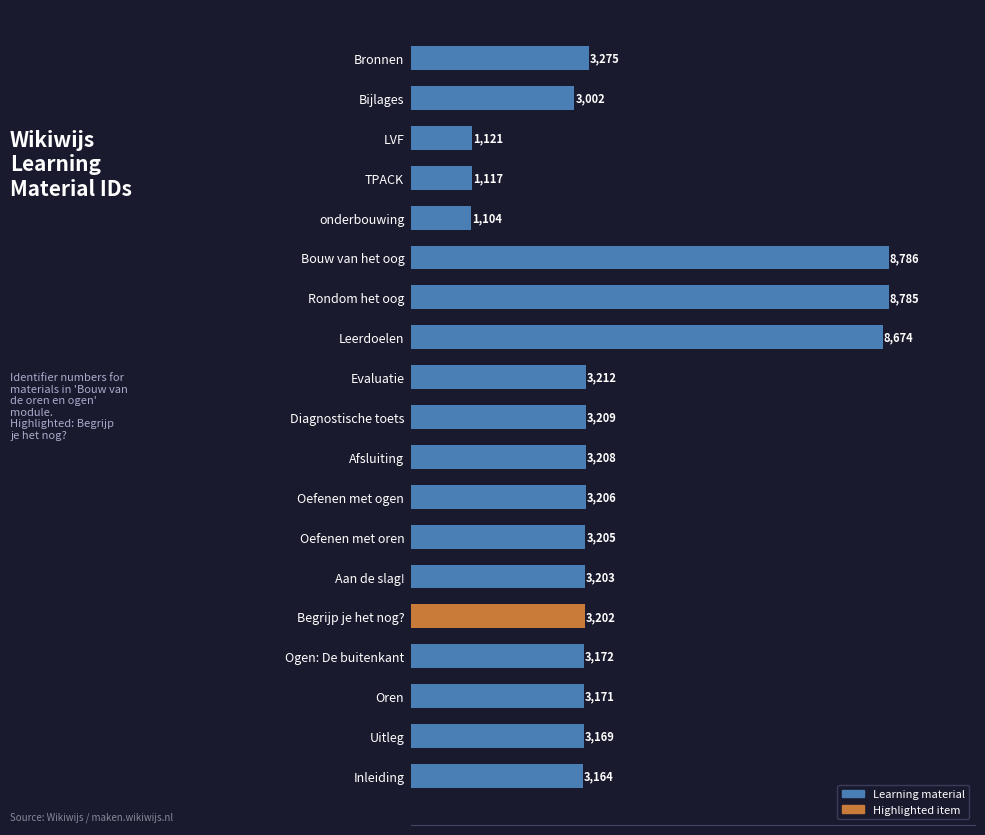

Reading bottom to top, what are all the values shown in this chart?

Inleiding=3164	Uitleg=3169	Oren=3171	Ogen: De buitenkant=3172	Begrijp je het nog?=3202	Aan de slag!=3203	Oefenen met oren=3205	Oefenen met ogen=3206	Afsluiting=3208	Diagnostische toets=3209	Evaluatie=3212	Leerdoelen=8674	Rondom het oog=8785	Bouw van het oog=8786	onderbouwing=1104	TPACK=1117	LVF=1121	Bijlages=3002	Bronnen=3275